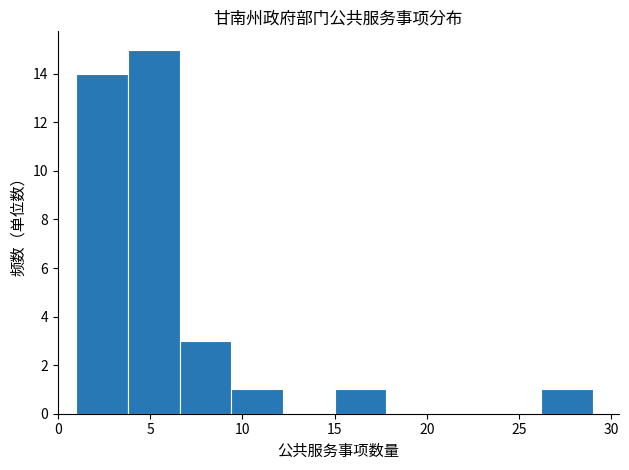

Which range on the x-axis has the tallest bar?

3.8 to 6.6